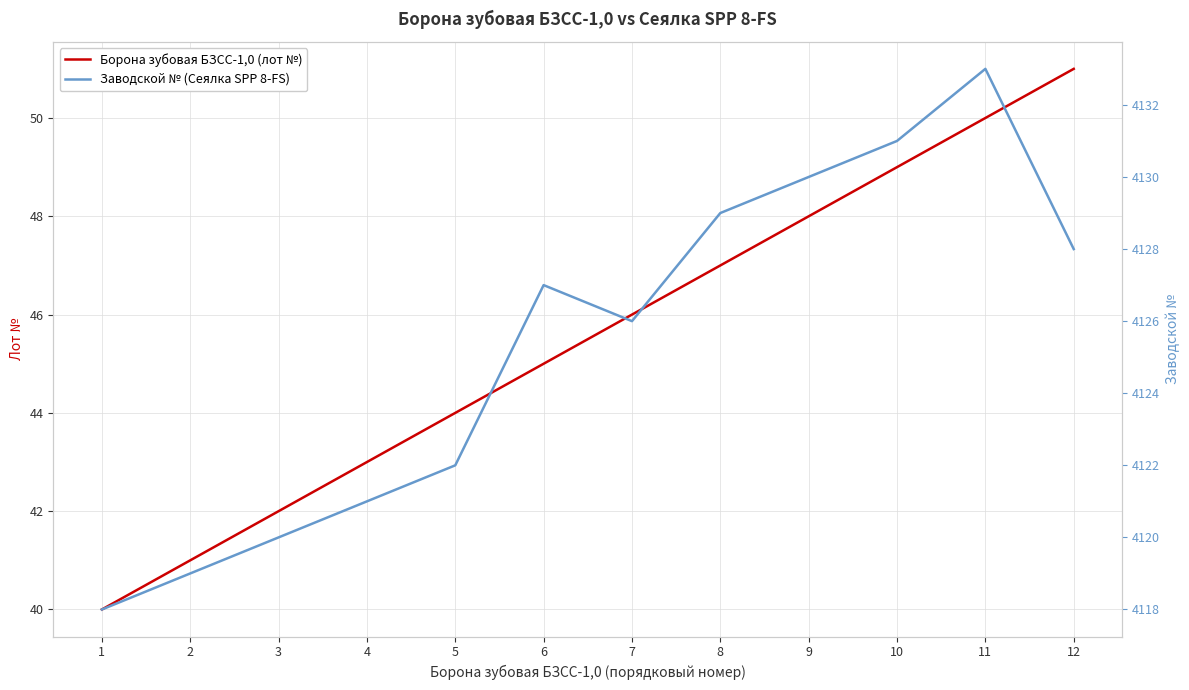

True or false: Борона зубовая БЗСС-1,0 (лот №) and Заводской № (Сеялка SPP 8-FS) cross at least once.

False